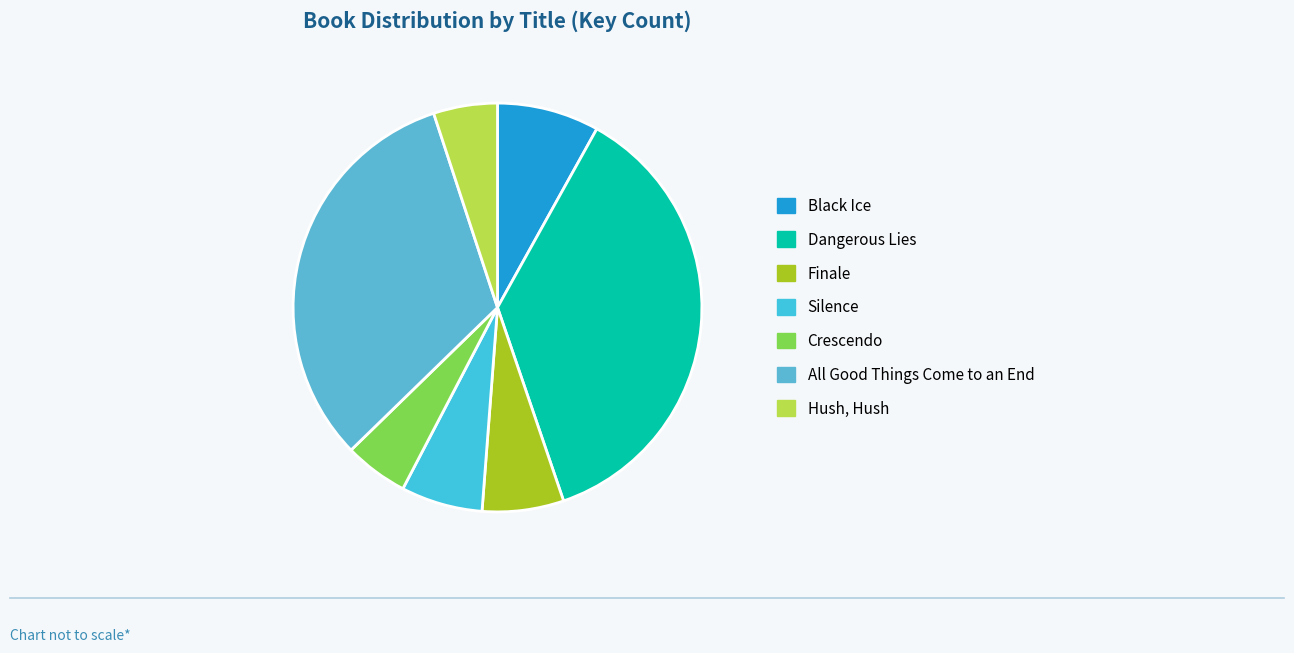

Count the number of slices in the pie.

7